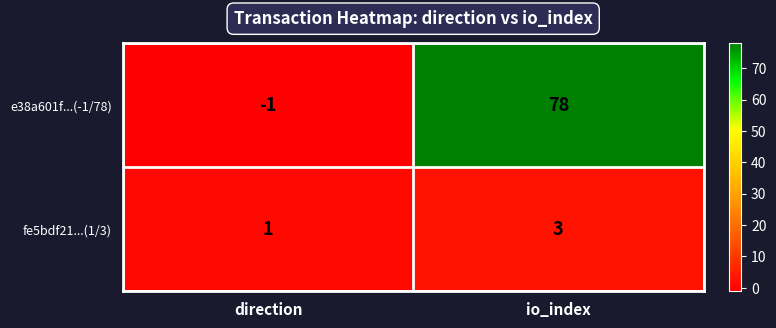

What is the total value across all series at io_index?

81